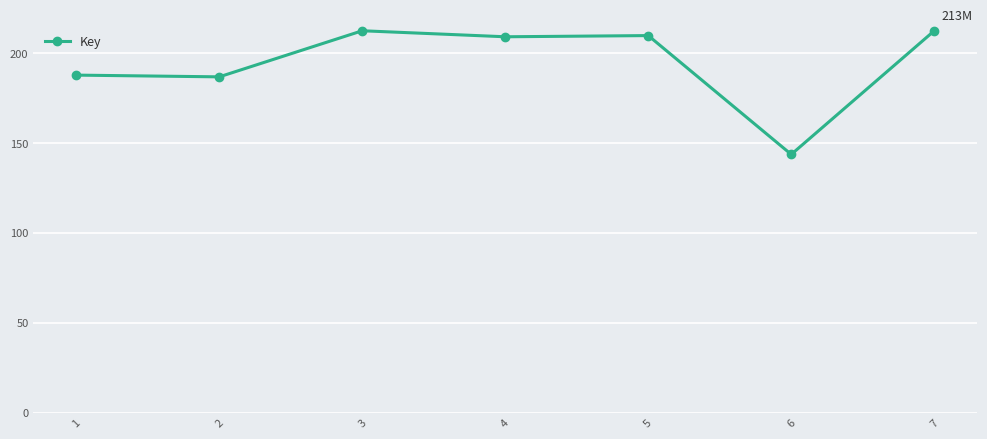

Is this an area chart (filled region under the line)?

No